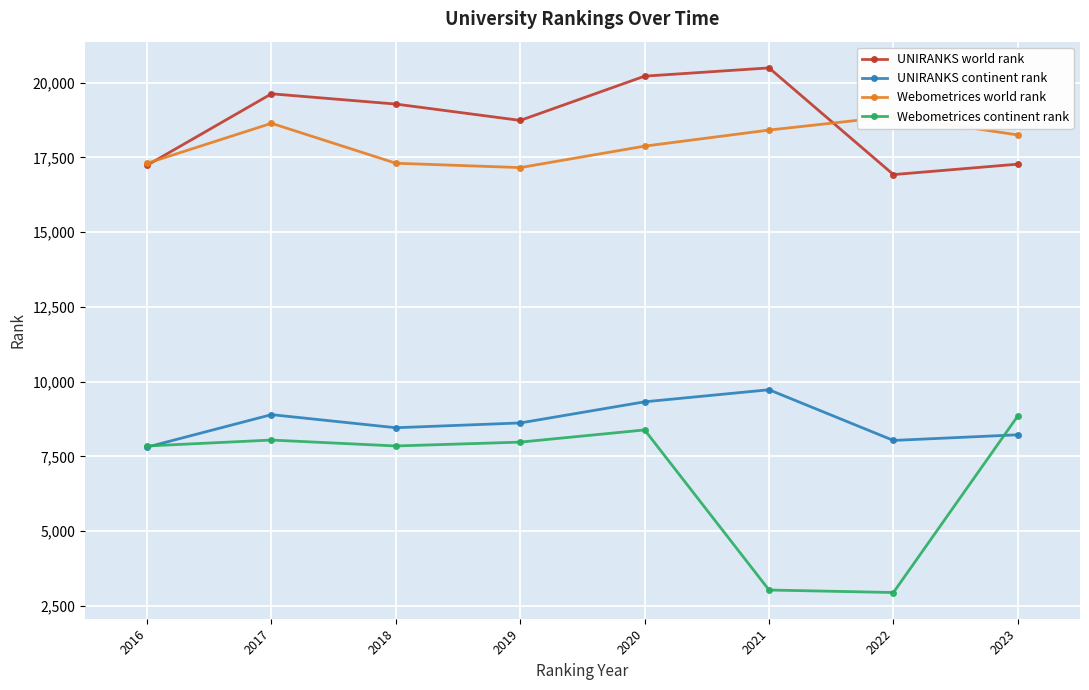

True or false: Webometrices continent rank and Webometrices world rank intersect in this chart.

False